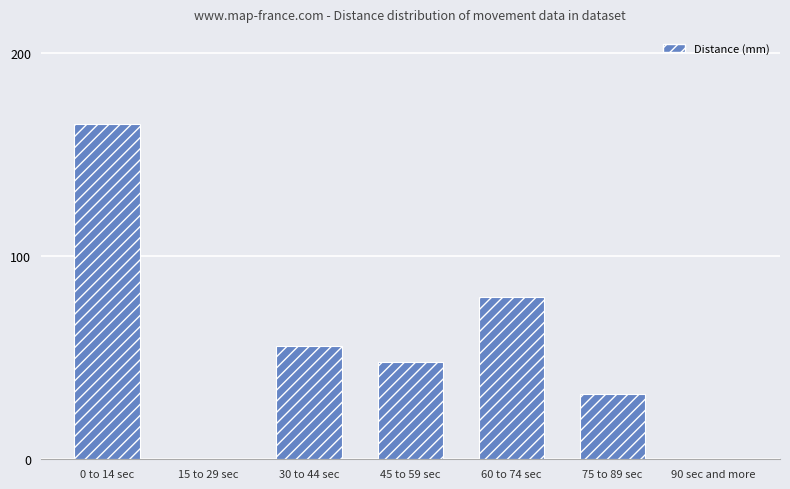

How many distinct data groups are displayed?

1